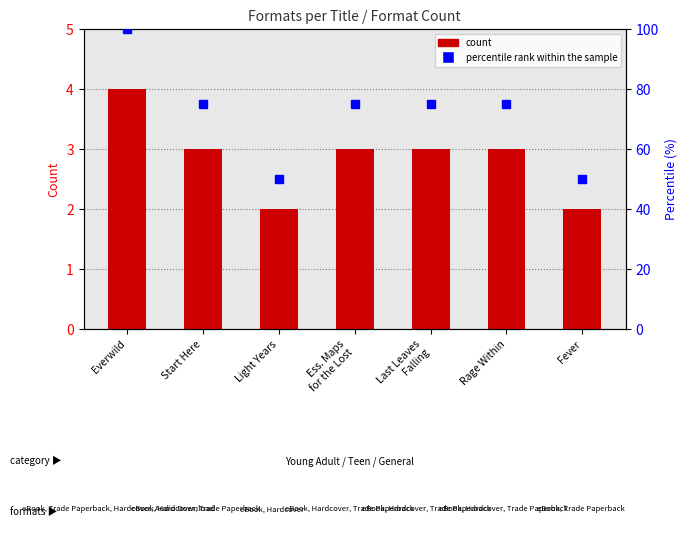

Is it true that count equals 4 at Everwild?

True